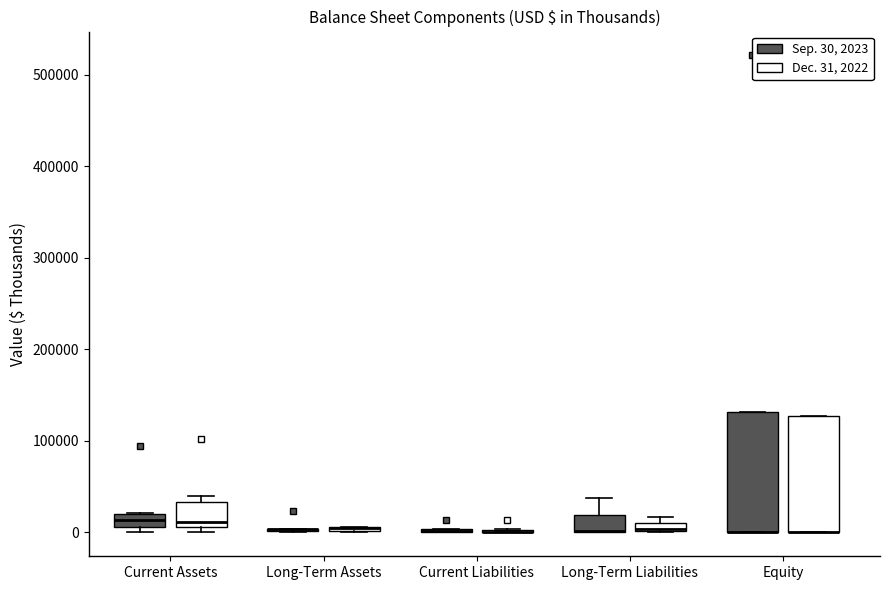

Where is the lower edge of the box for Current Assets (Sep. 30, 2023) on the y-axis? The values are not printed on the chart, so give them approximately, as read against the axis.

10000